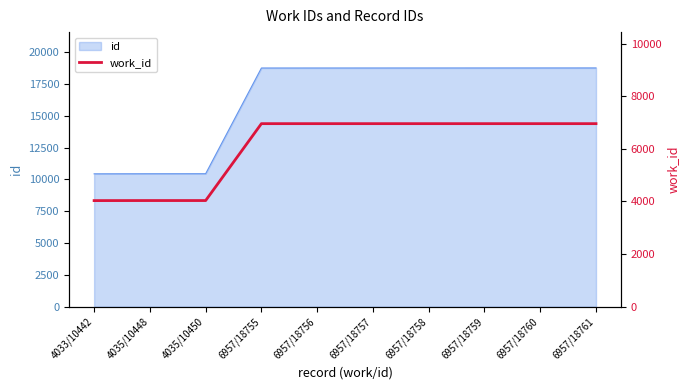

What is the change in value from 4033/10442 to 6957/18760?

+2924